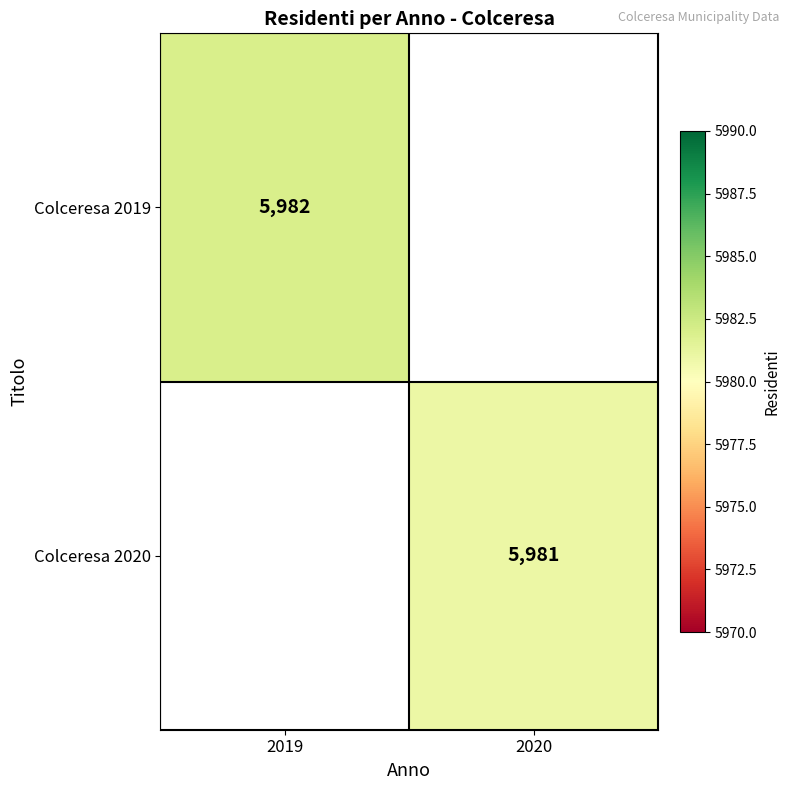

At how many categories does at least one series exceed 5981?

1